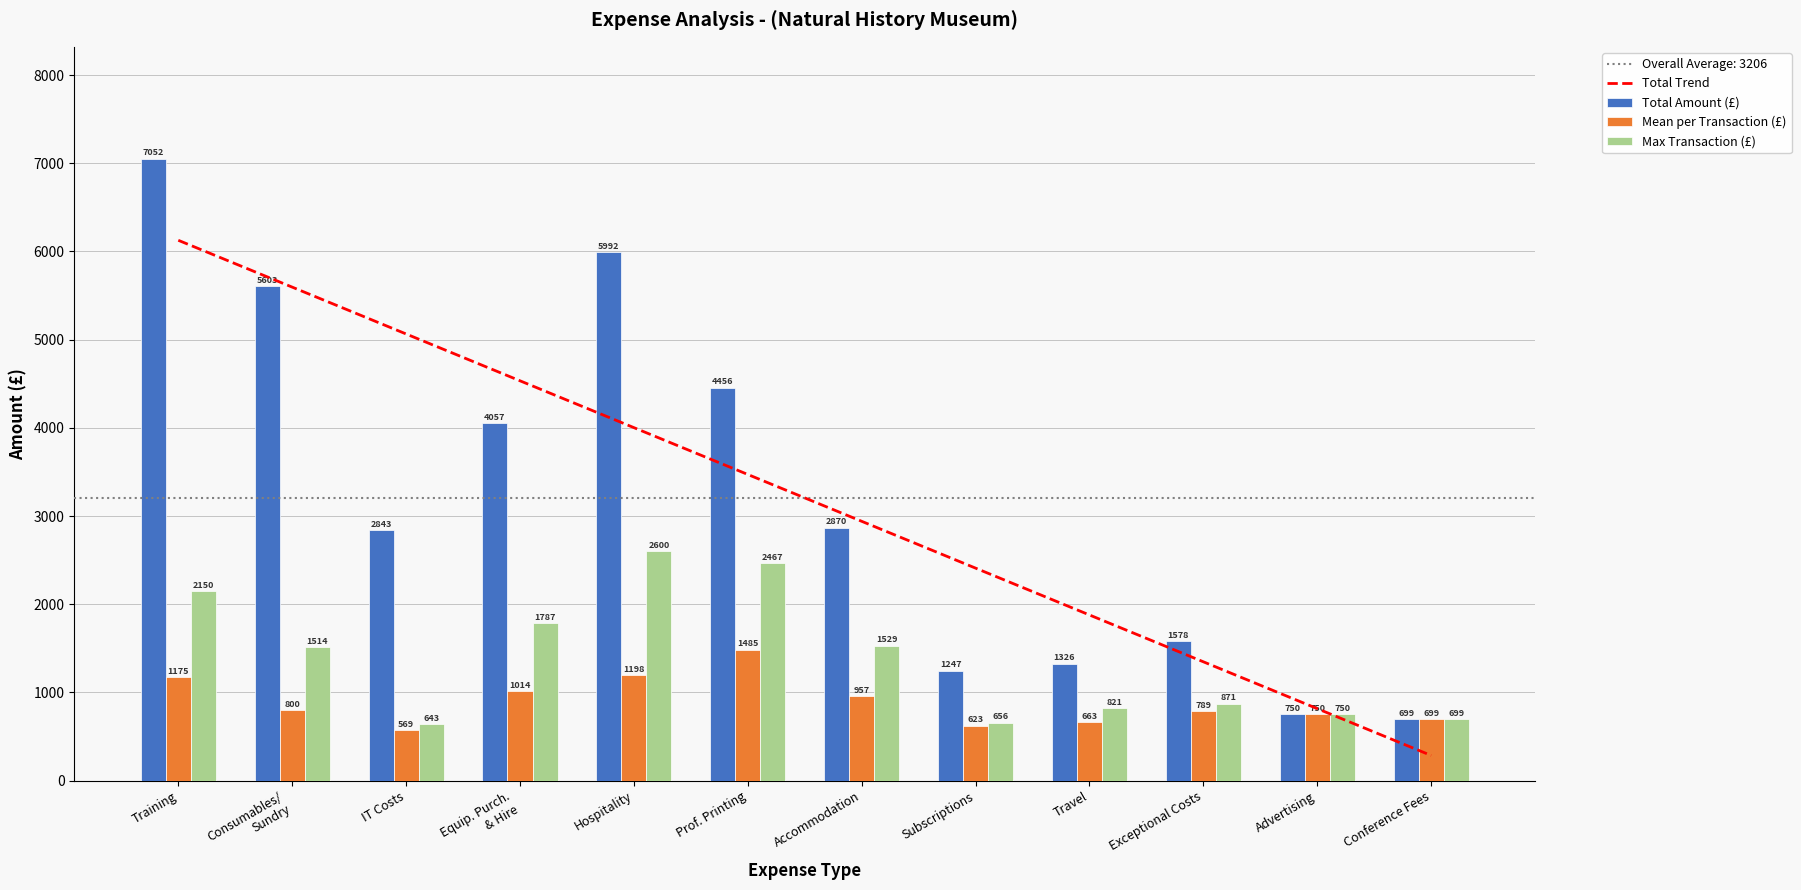

At which category does the chart reach its peak across all series?

Training